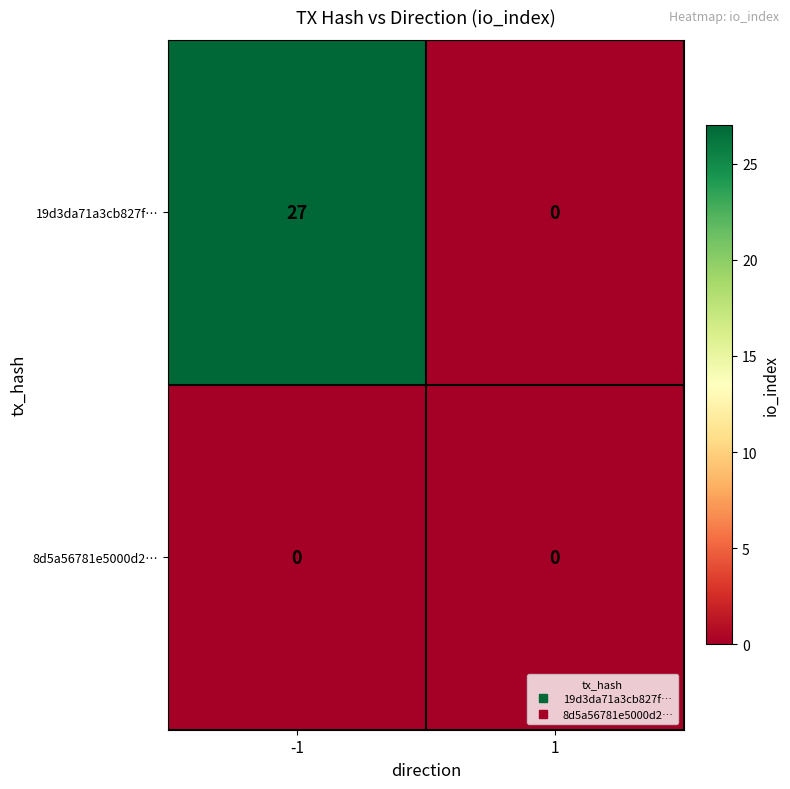

The value of 8d5a56781e5000d2… at -1 is 0. True or false?

True